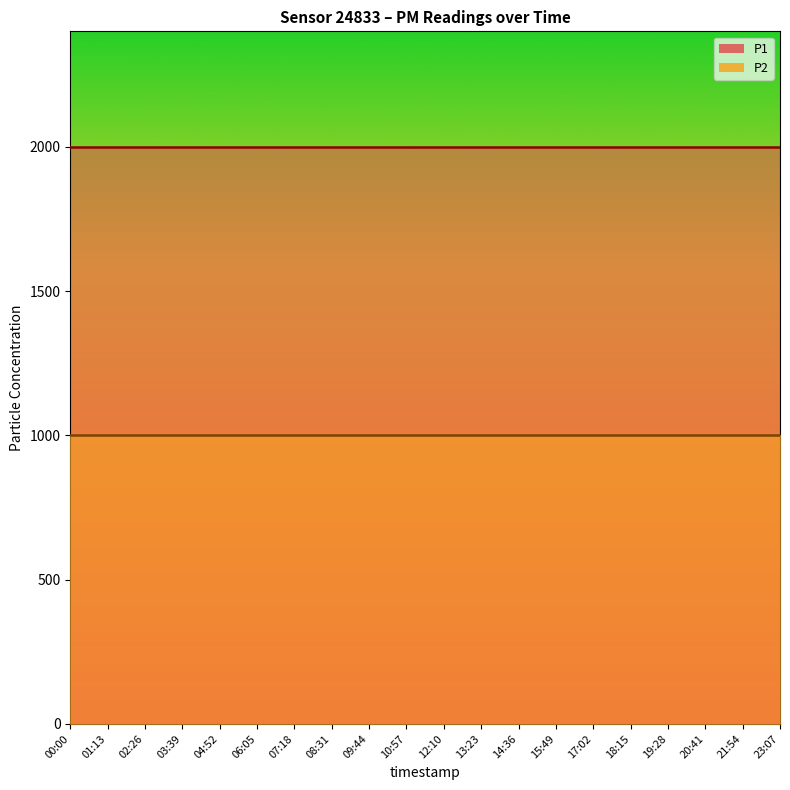

What is the value of the P1 point at the 20th from the left?

1999.9